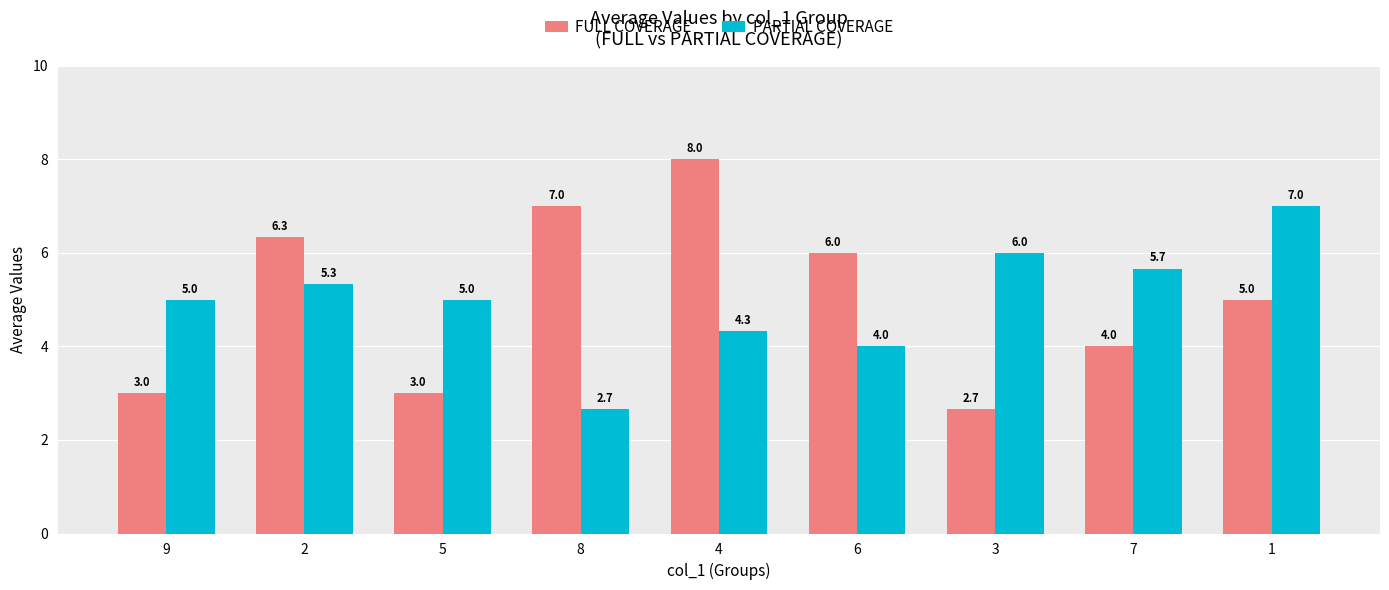

What is the lowest value of the FULL COVERAGE series?

2.7